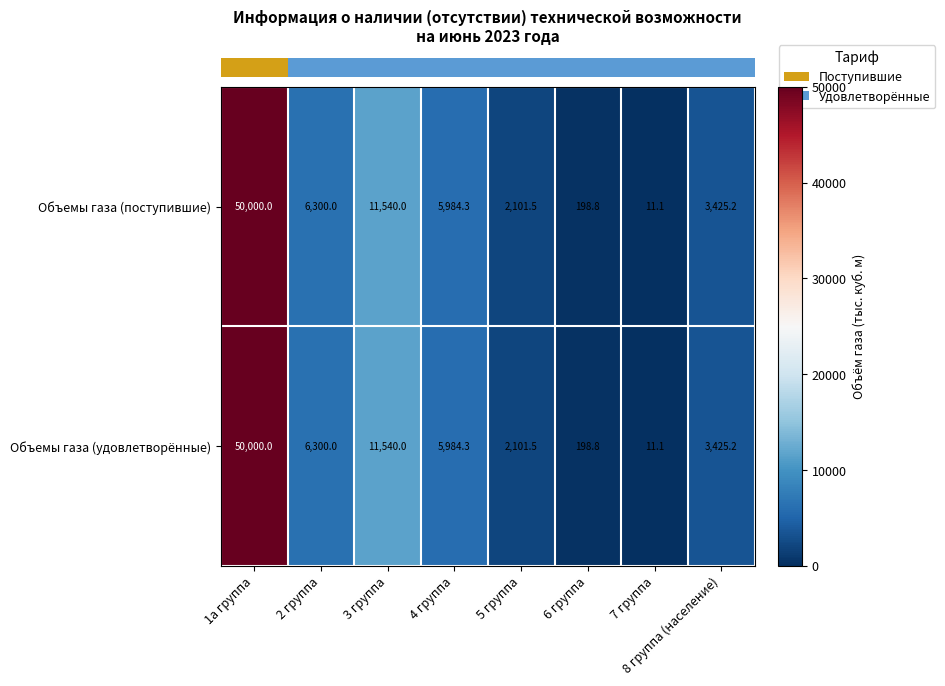

Rank the categories by Объемы газа (удовлетворённые) value from highest to lowest.

1а группа, 3 группа, 2 группа, 4 группа, 8 группа (население), 5 группа, 6 группа, 7 группа